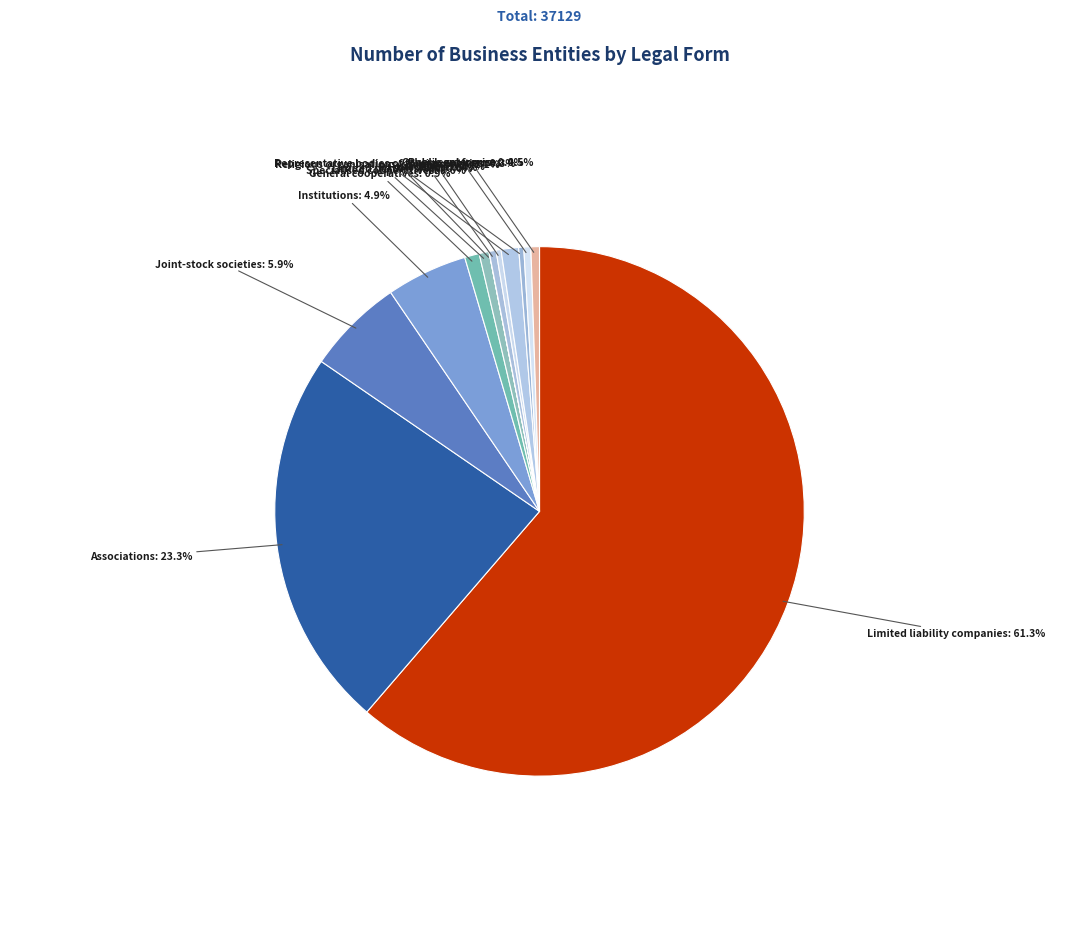

Rank the categories by value from highest to lowest.

Limited liability companies, Associations, Joint-stock societies, Institutions, Religious organisations/communities, General cooperatives, Specialised cooperatives, Public enterprises, Other legal forms, Partnerships, Representative bodies of foreign entities, Foundations, Limited partnerships